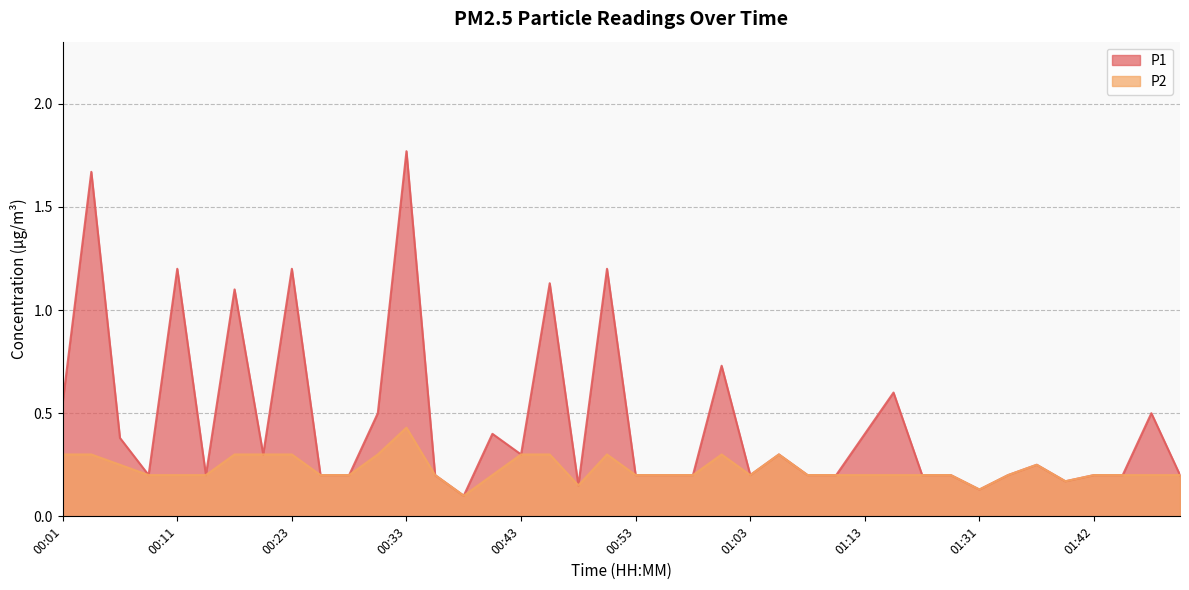

What is the average value of the P2 series?

0.2